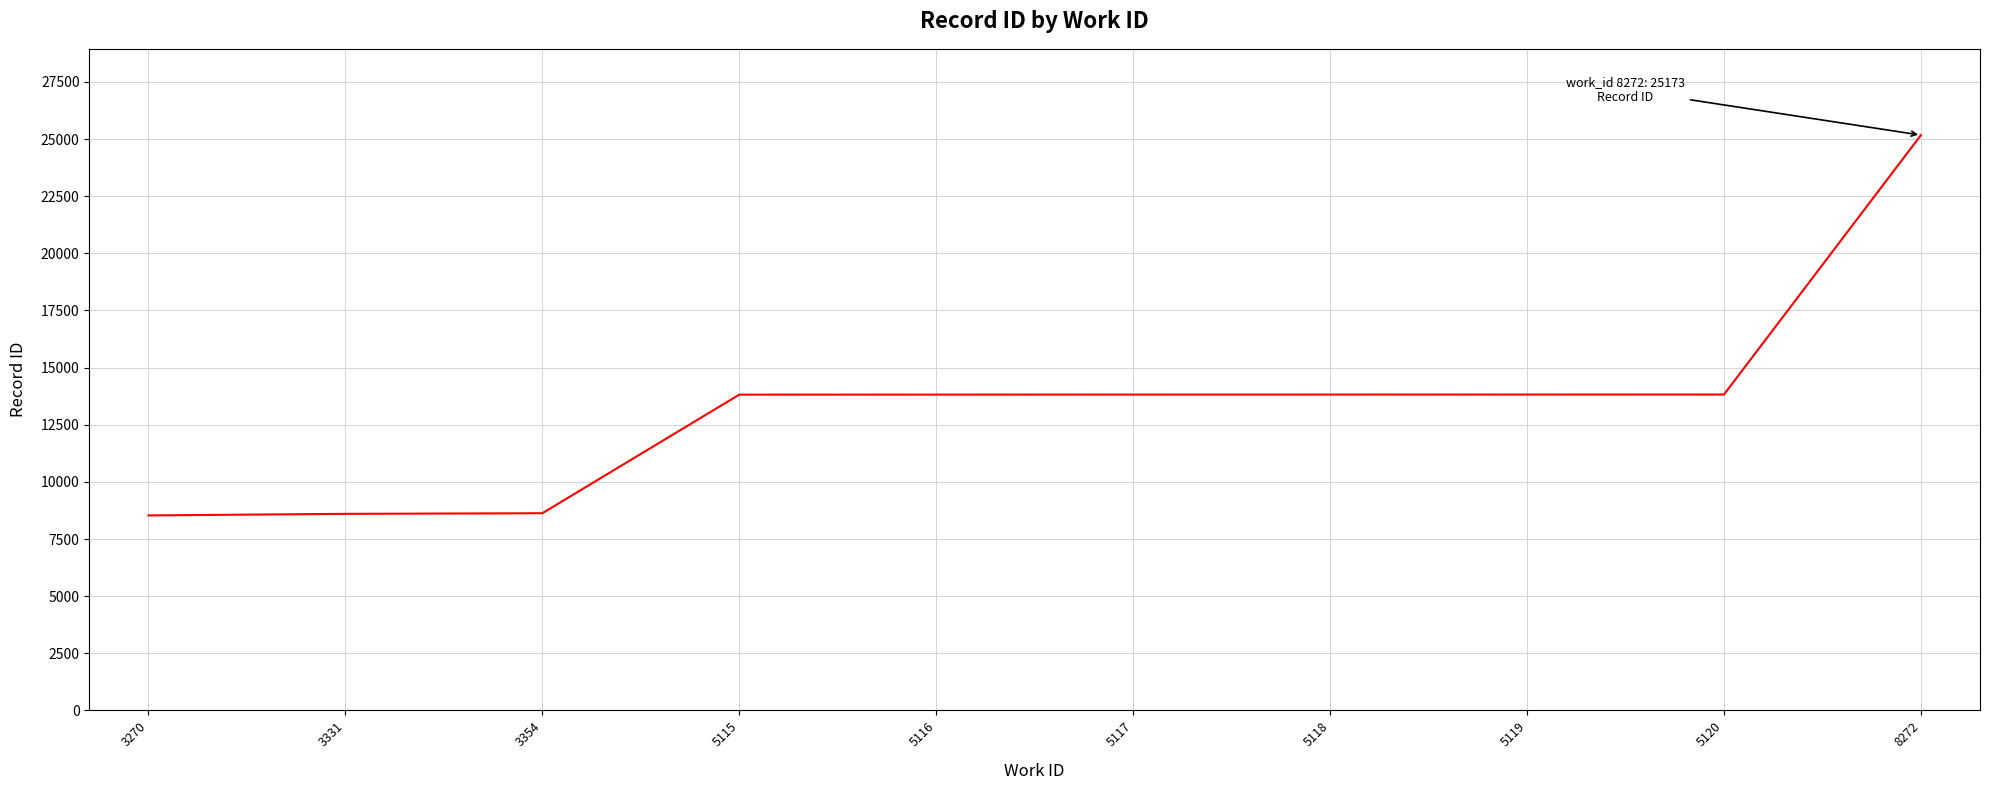

What is the difference between the maximum and minimum values?

16642